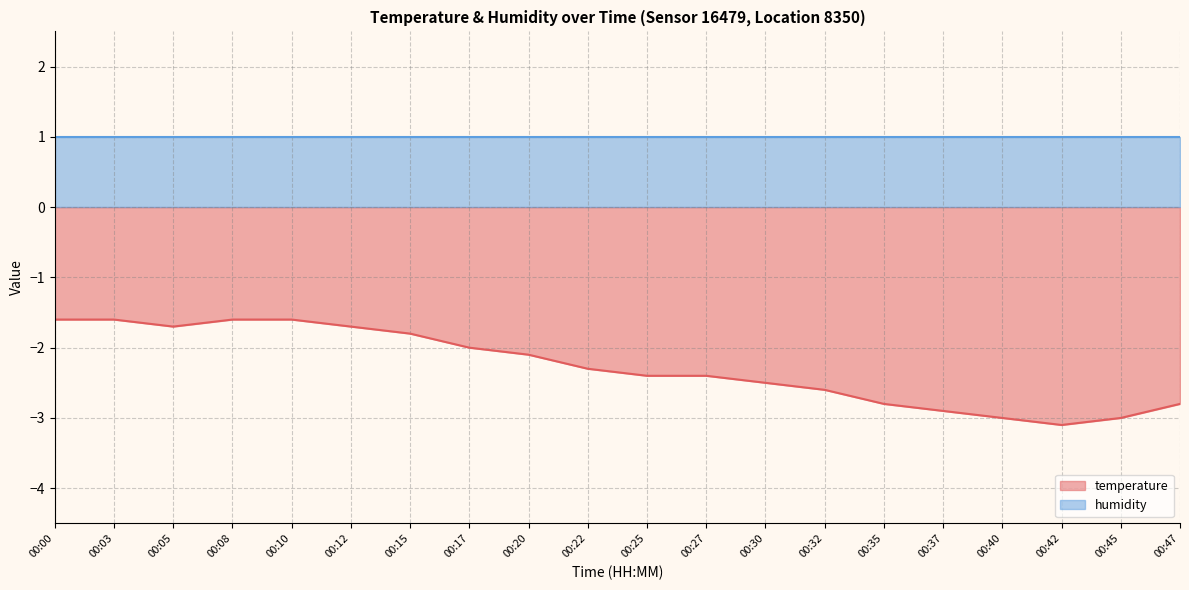

What is the difference between the maximum and second lowest values?

1.4